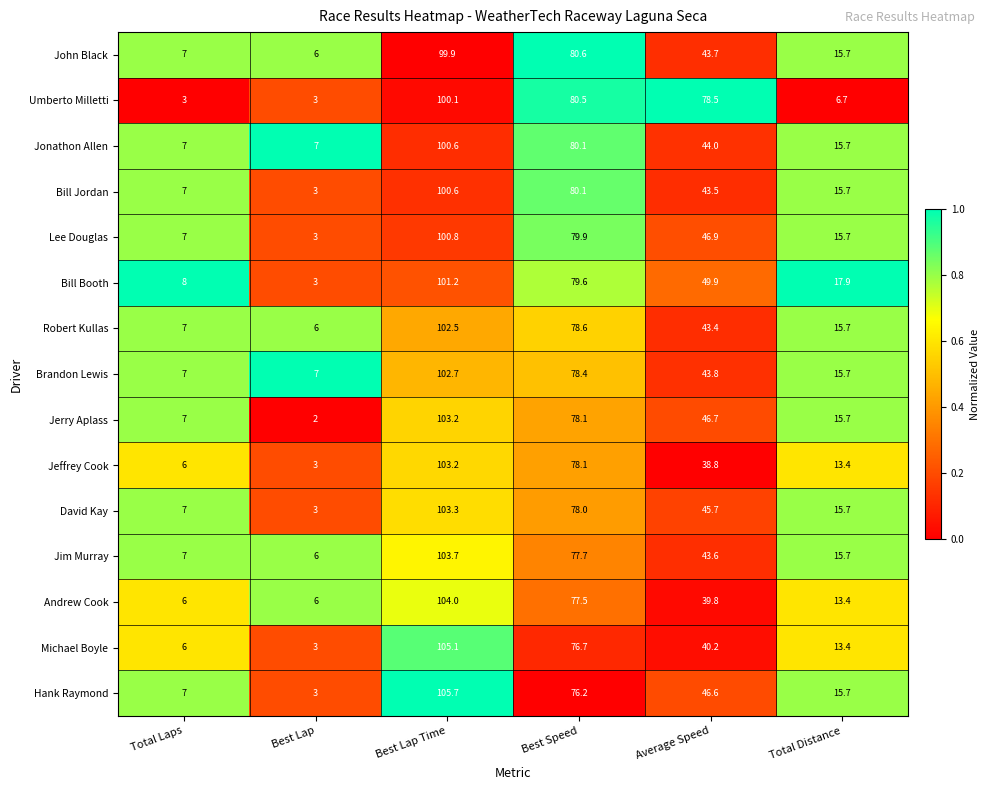

Which series has the largest range (max minus min)?

Hank Raymond